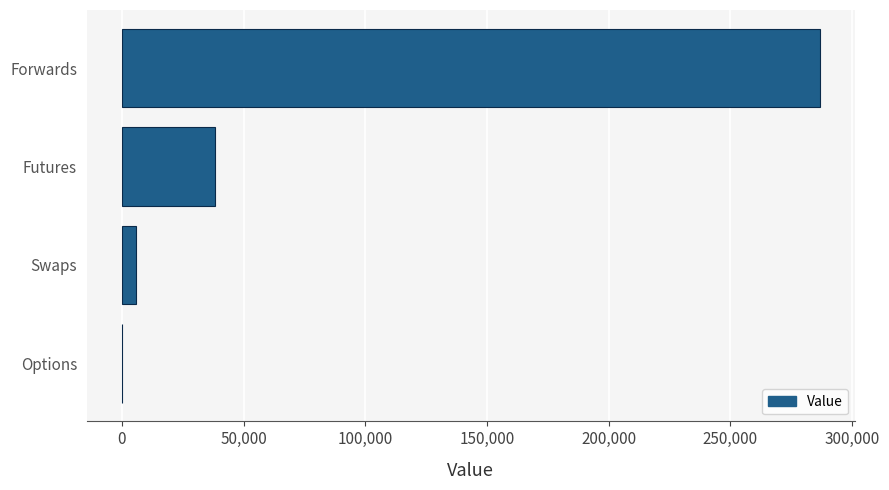

What is the change in value from Futures to Forwards?

+248861.0